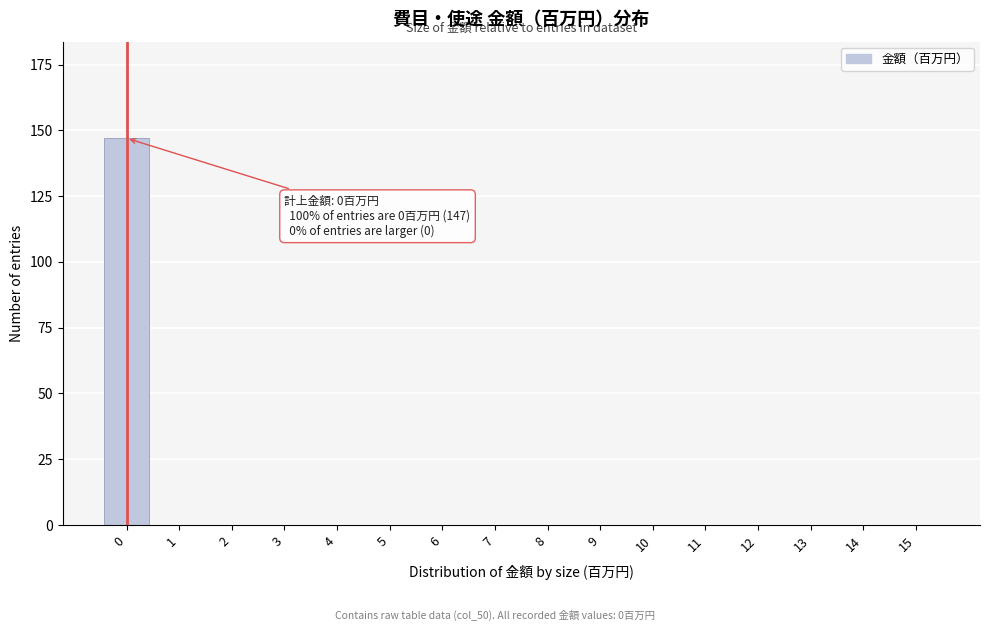

Reading left to right, list all the values displayed in this chart.

0=147	1=0	2=0	3=0	4=0	5=0	6=0	7=0	8=0	9=0	10=0	11=0	12=0	13=0	14=0	15=0